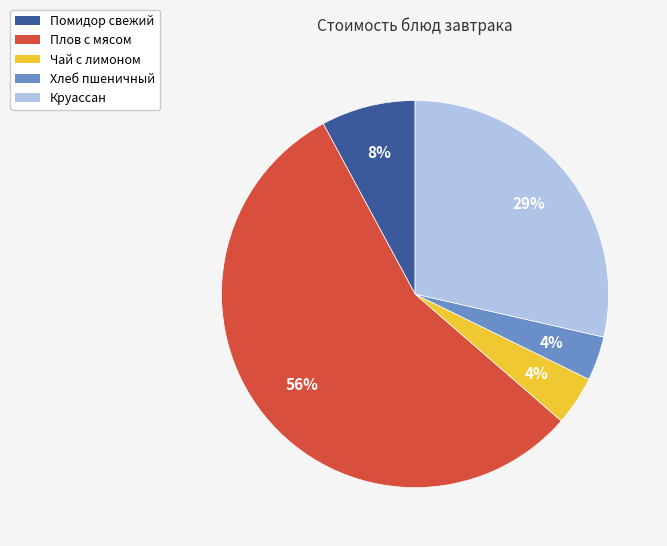

Approximately how many times larger is the value at Круассан compared to Помидор свежий?

3.6